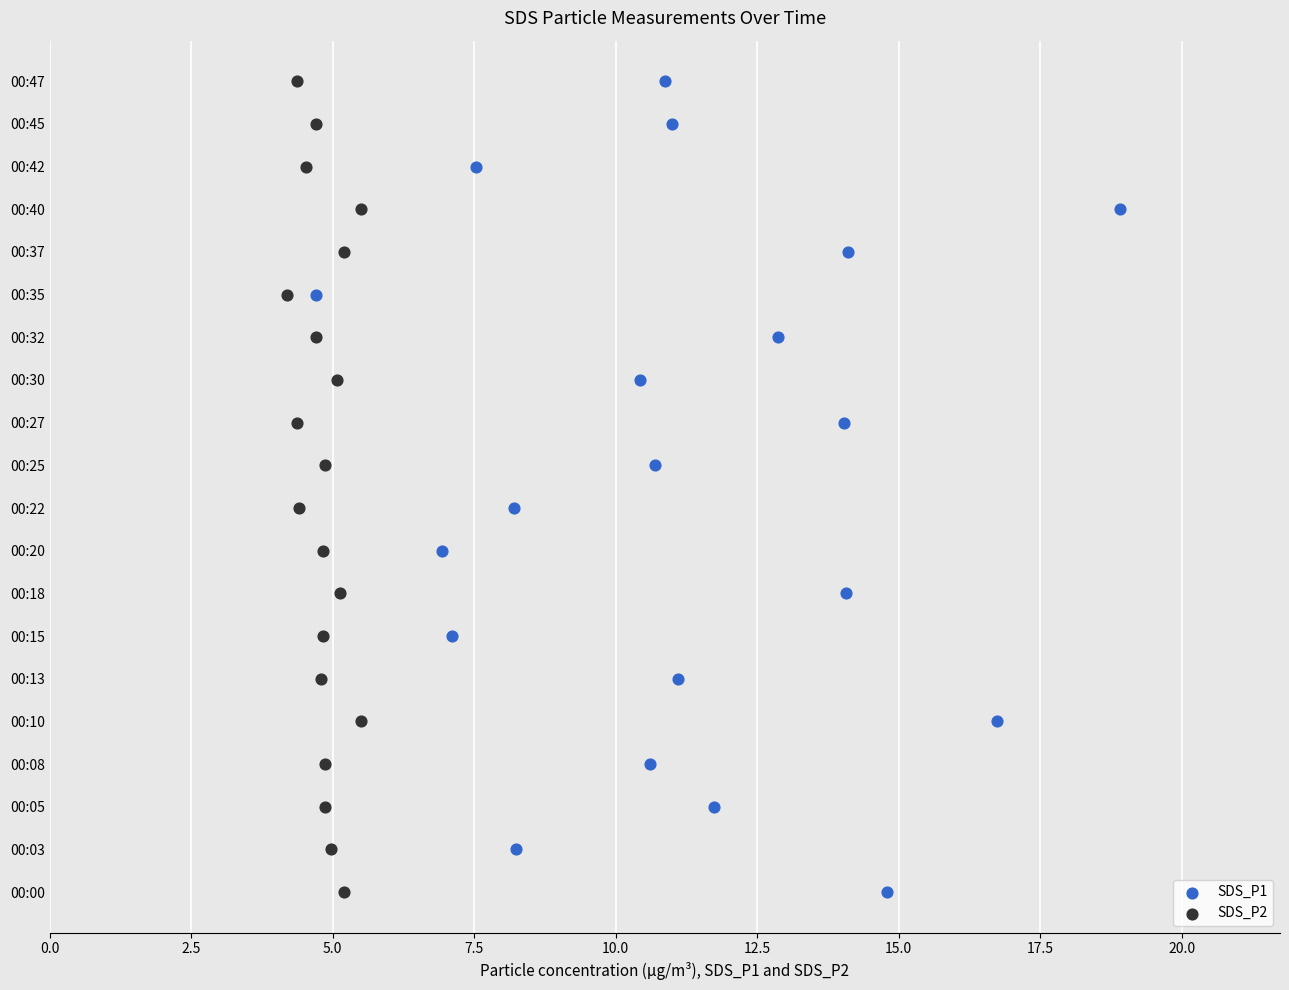

Which series has the widest spread of Y values?

SDS_P1